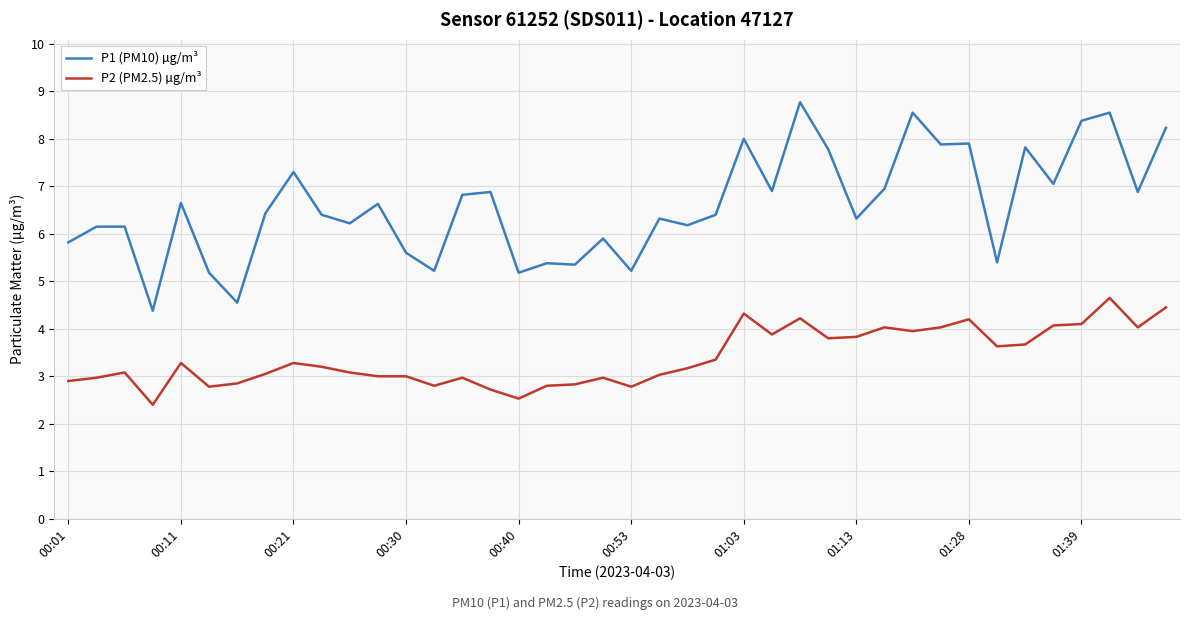

Rank the series by their maximum value, from lowest to highest.

P2 (PM2.5) µg/m³, P1 (PM10) µg/m³